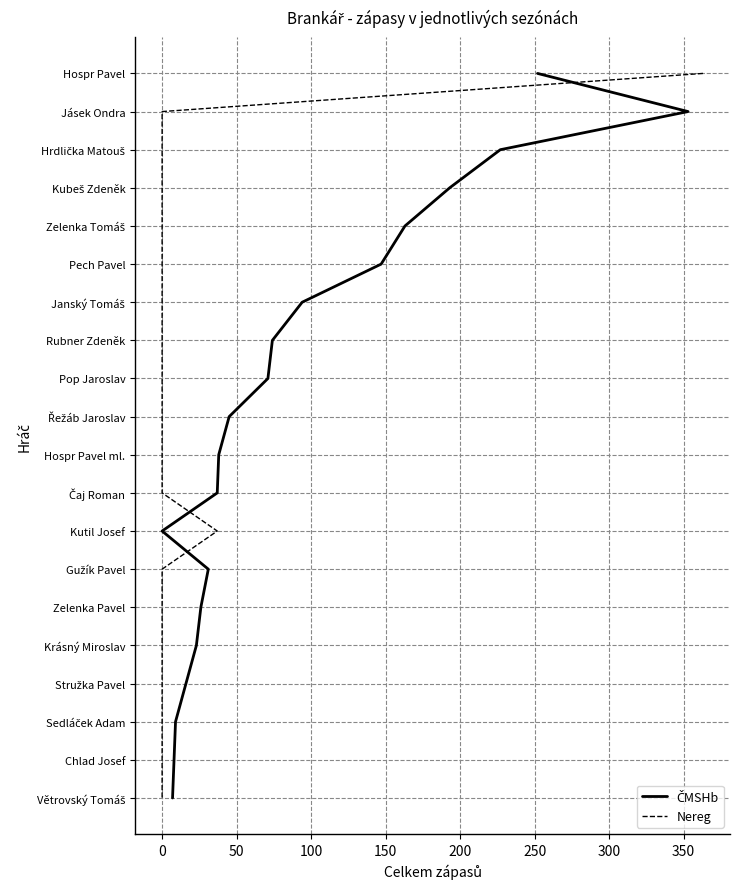

Which series has the largest total across all categories?

ČMSHb